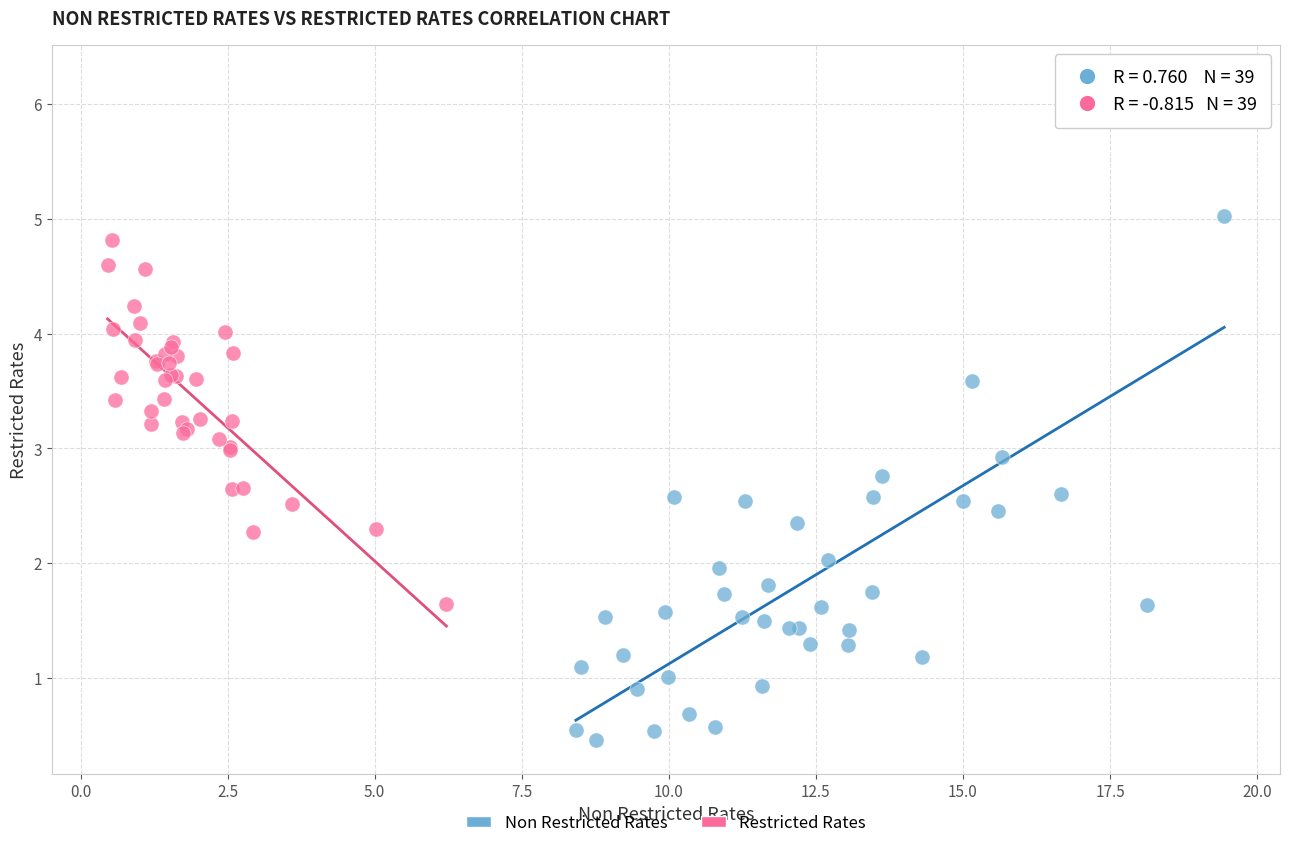

Which series reaches the minimum Y coordinate?

Non Restricted Rates